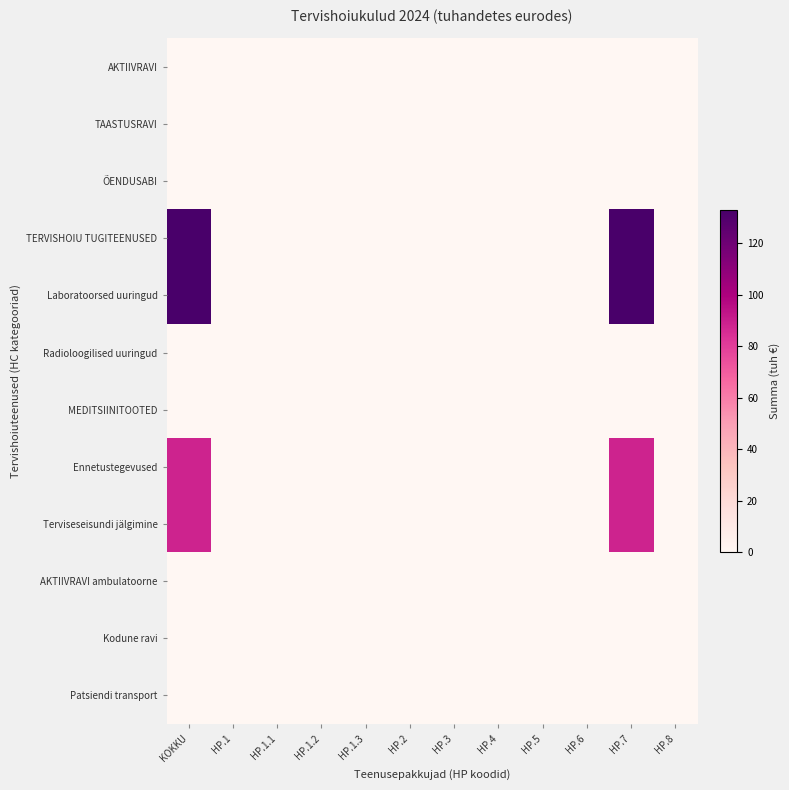

Which has a higher value, HP.3 or HP.7?

HP.3